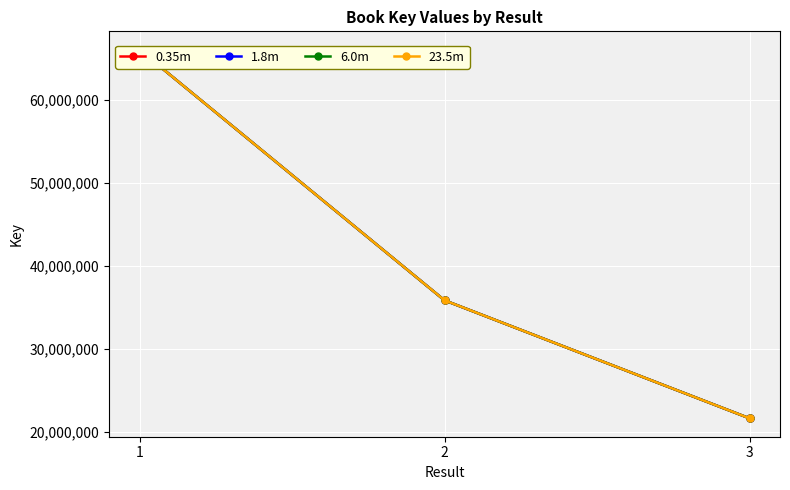

What is the maximum value shown in the chart?

66042425